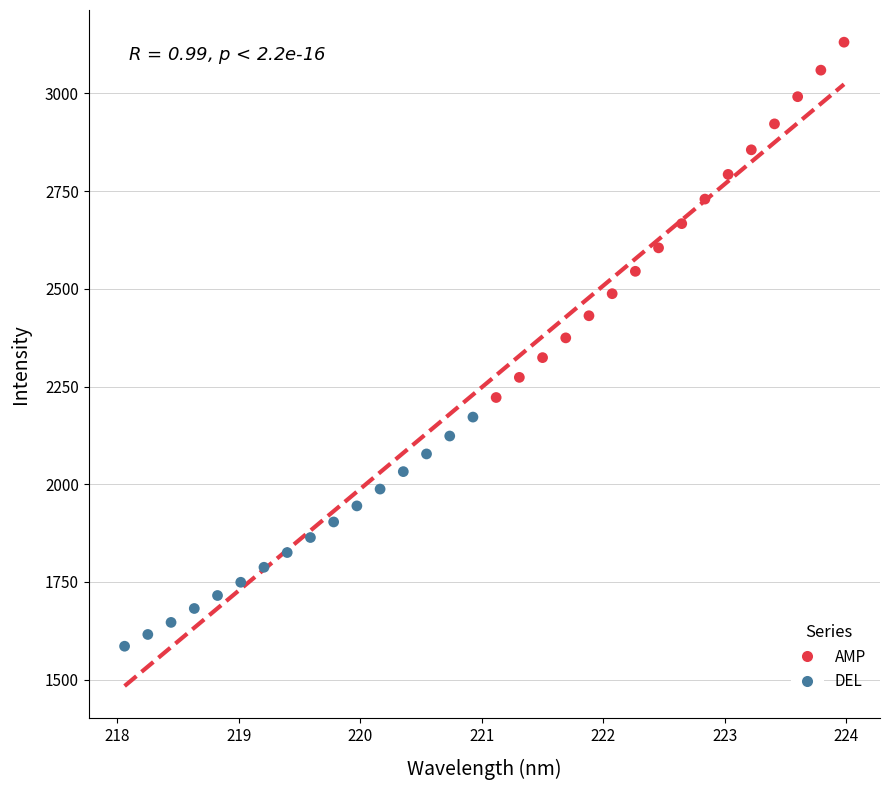

Which series reaches the maximum Y coordinate?

AMP